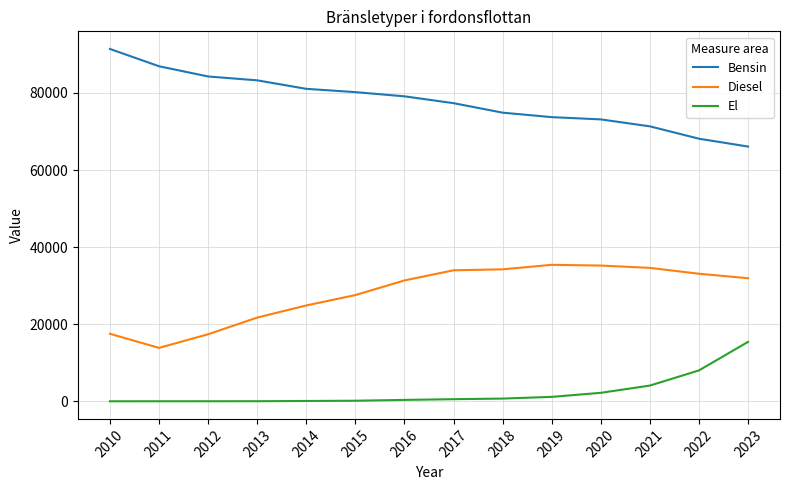

What is the difference between the maximum and minimum values in the Diesel series?

21549